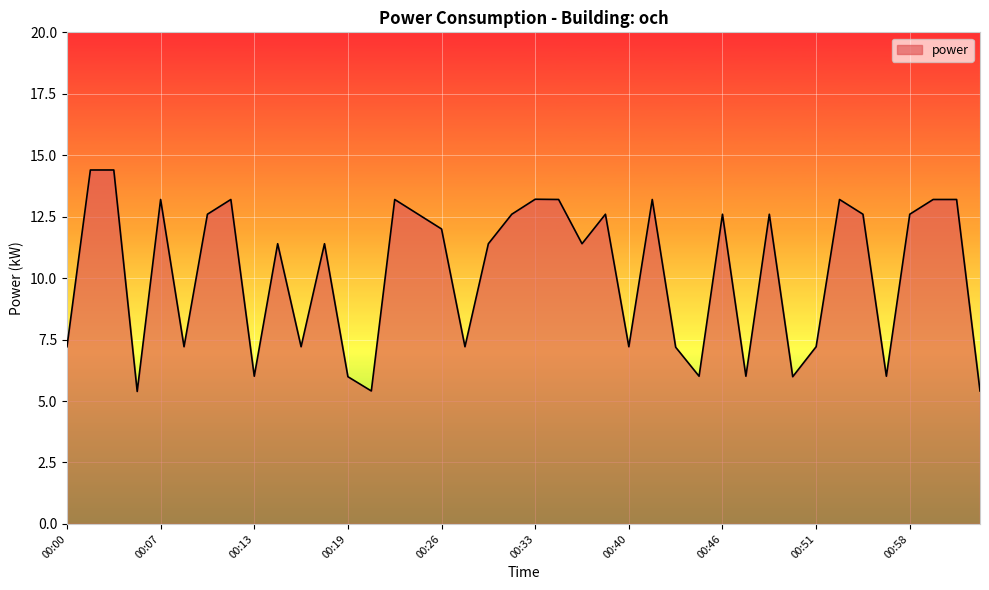

What is the average value?

10.2